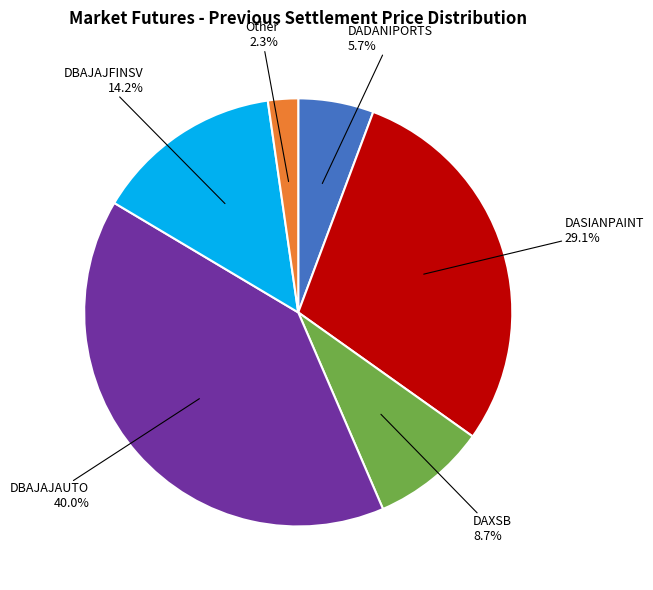

Does any single category account for the majority?

No